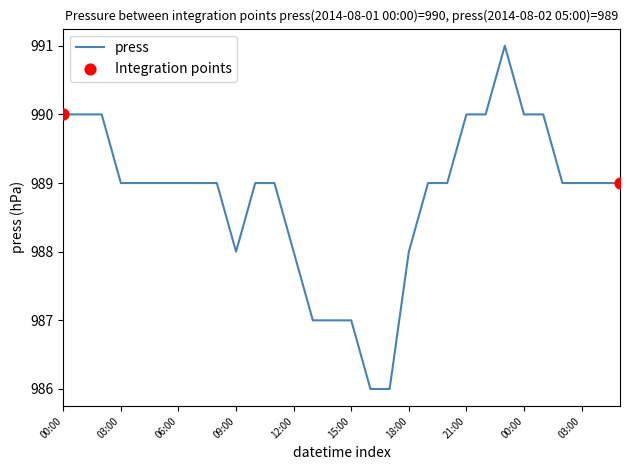

What is the minimum value shown in the chart?

986